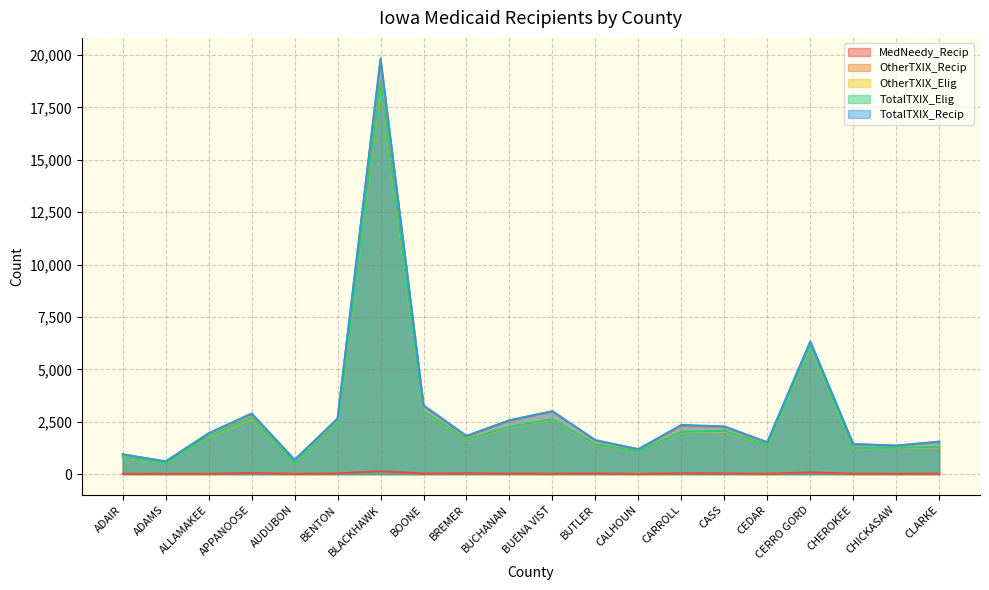

Rank the series at ADAIR from lowest to highest value.

MedNeedy_Recip, OtherTXIX_Elig, TotalTXIX_Elig, OtherTXIX_Recip, TotalTXIX_Recip